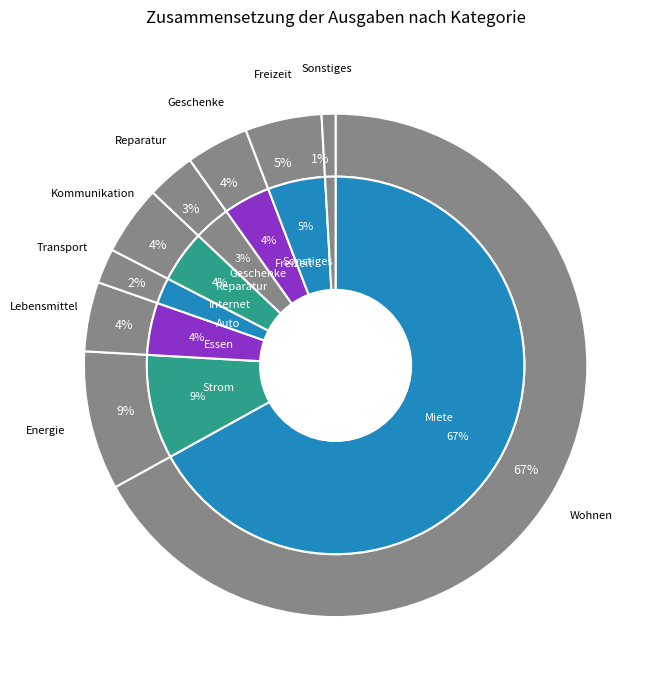

Approximately how many times larger is the value at Essen compared to Strom?

0.5